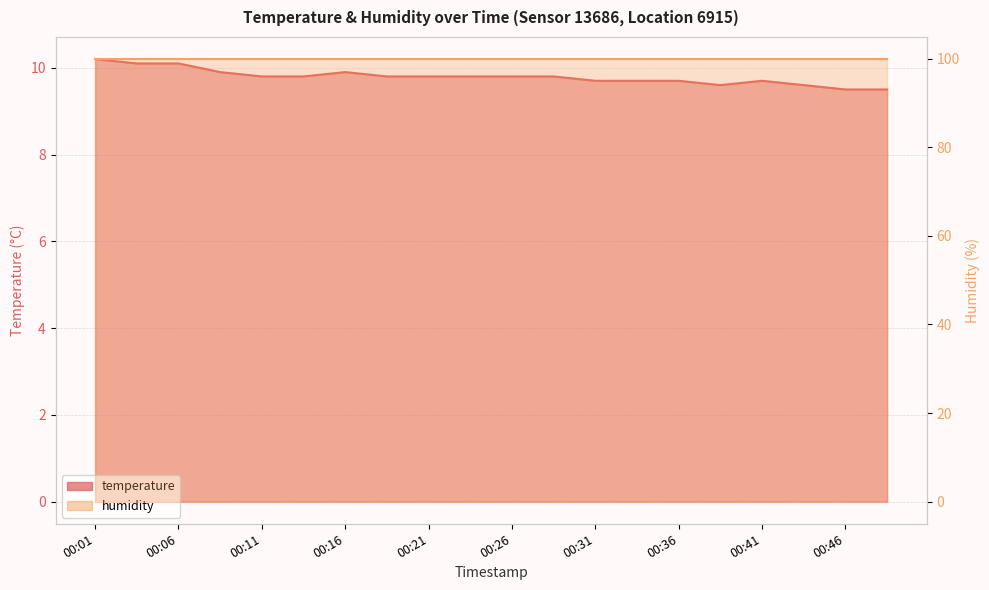

Count the number of data series in this chart.

2